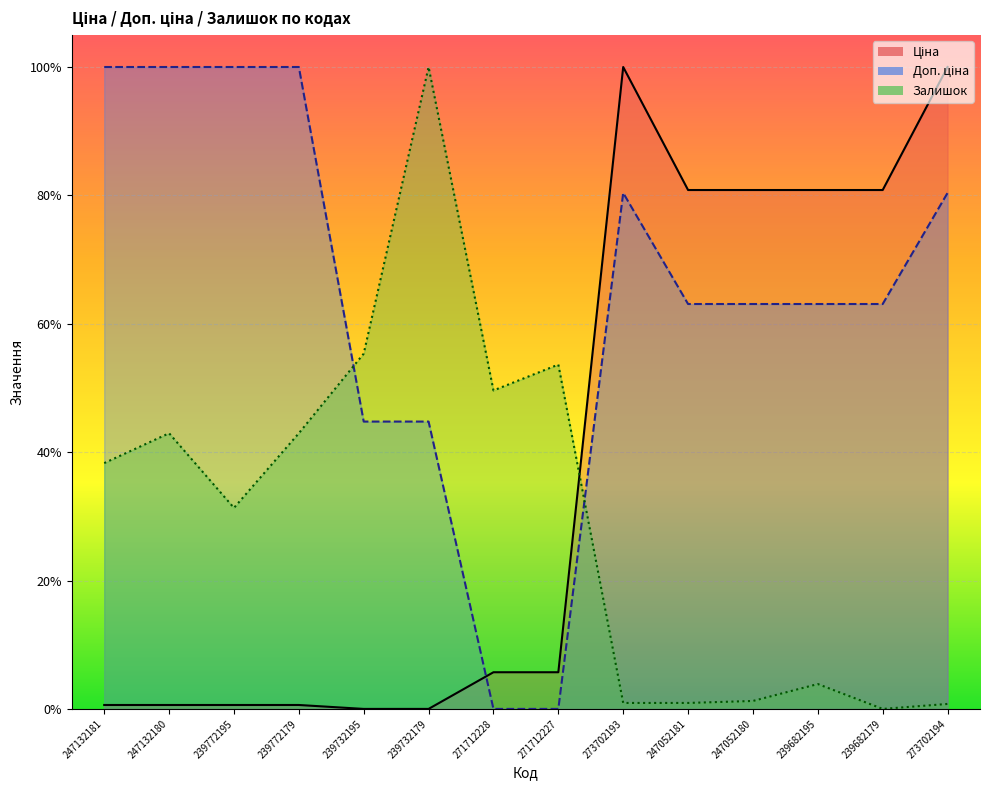

Between which two adjacent categories do Ціна and Залишок first intersect?

271712227 and 273702193